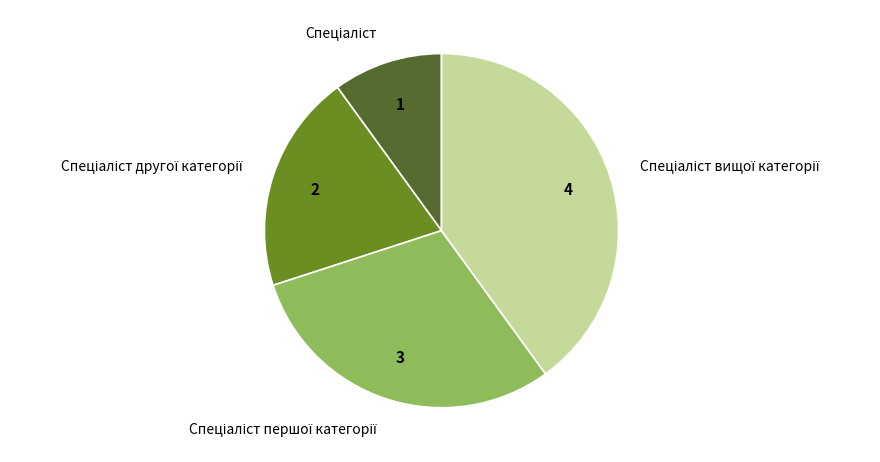

Is there any slice that represents more than half of the pie?

No